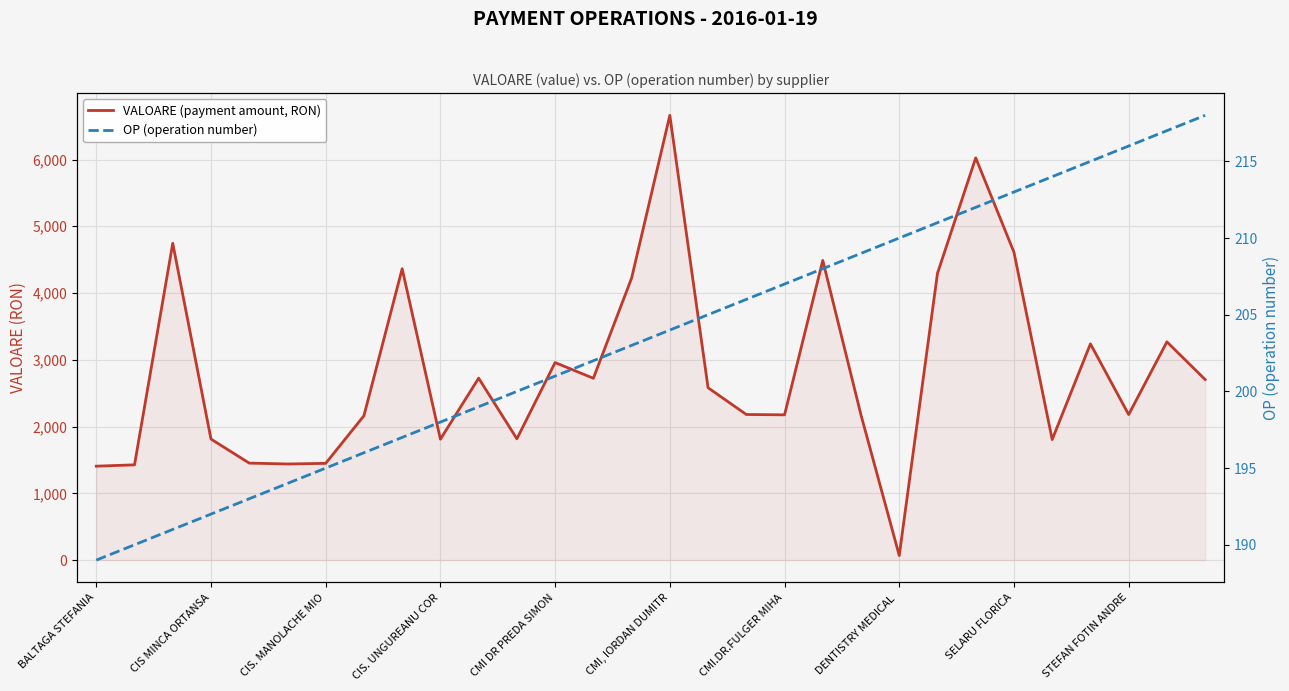

Which series has the largest total across all categories?

VALOARE (payment amount, RON)